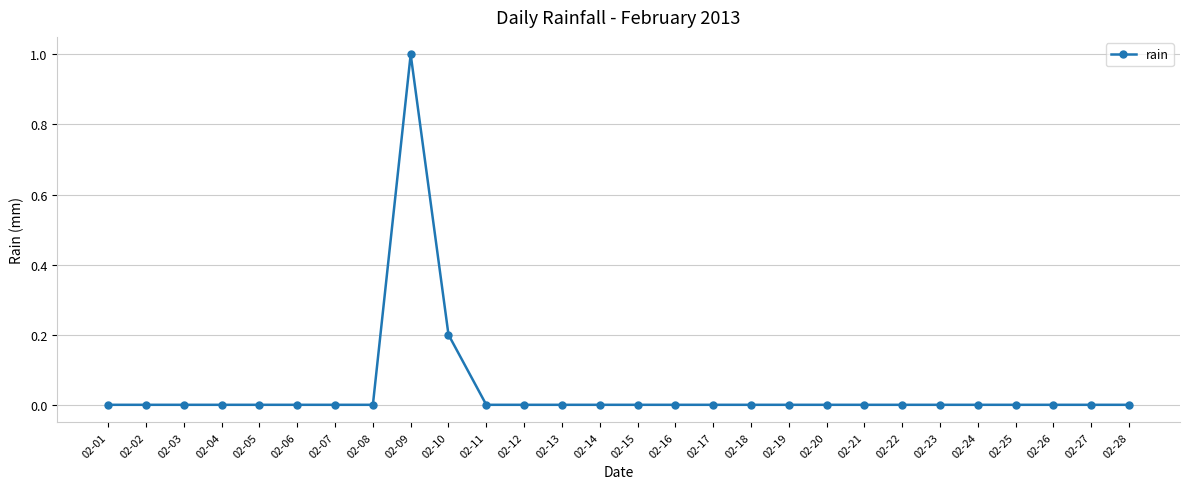

True or false: there are more than 0 points higher than both neighbors.

True